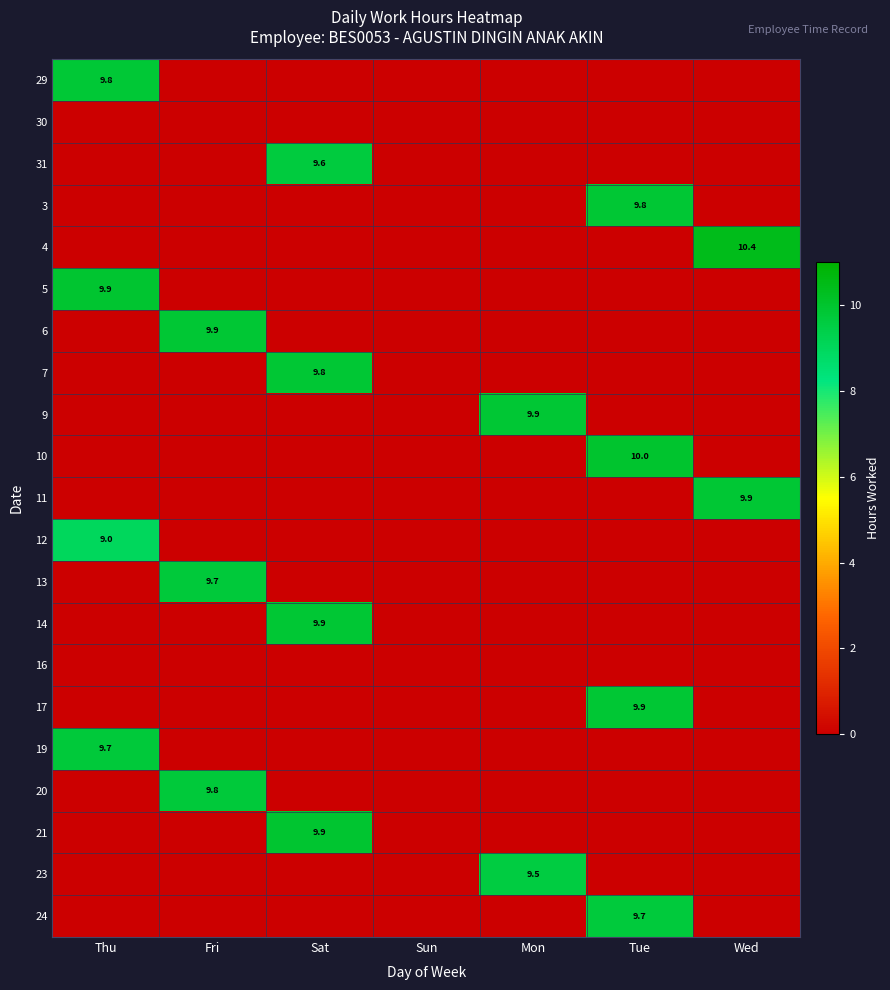

The 9 series shows 9.9 at Mon. True or false?

True